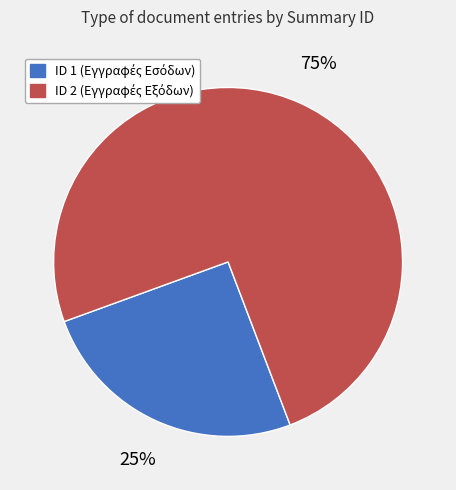

Is there any slice that represents more than half of the pie?

Yes